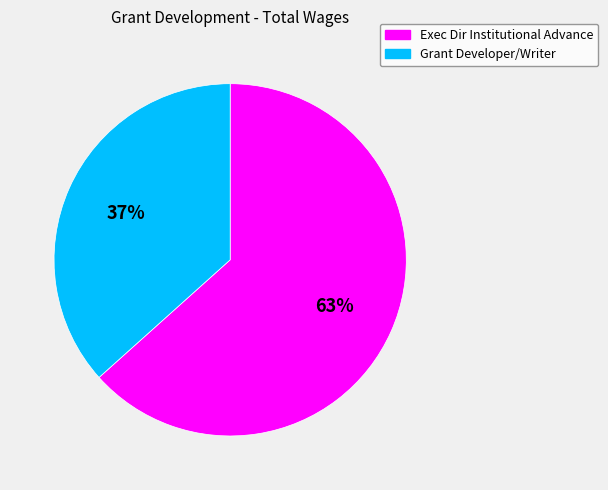

Combined, do Grant Developer/Writer and Exec Dir Institutional Advance account for over 50%?

Yes